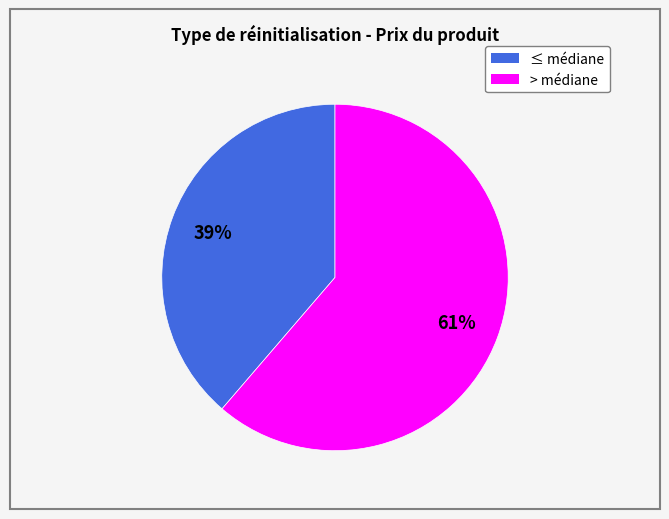

To the nearest percent, what is the average slice percentage?

50%